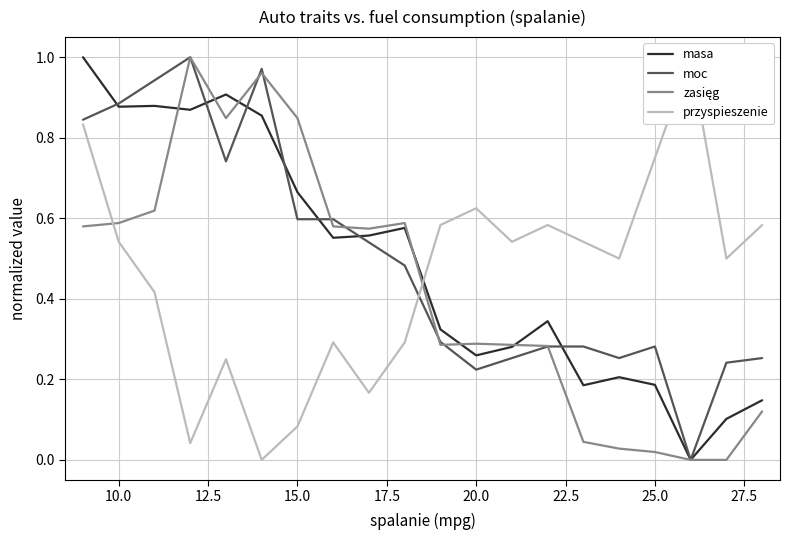

The value of masa at 10.0 is 0.2. True or false?

False